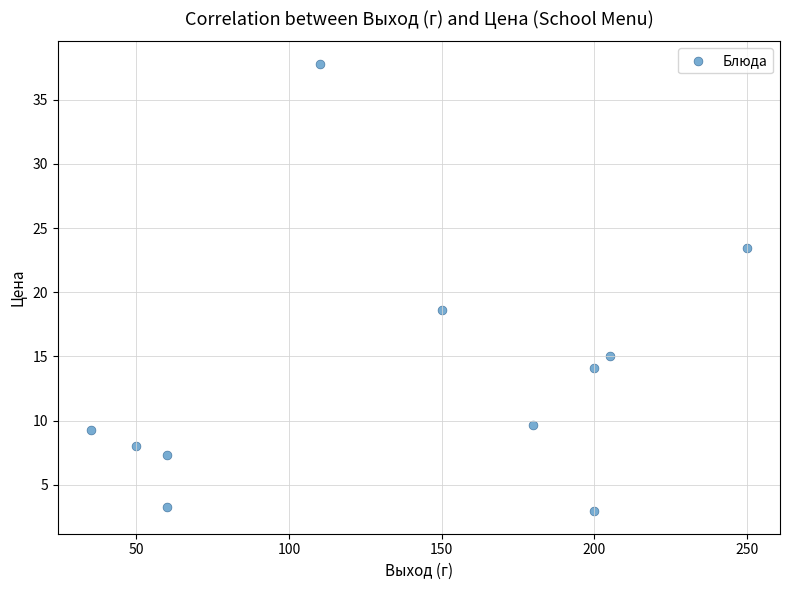

What Y value in the scatter plot is closest to 20?

18.6